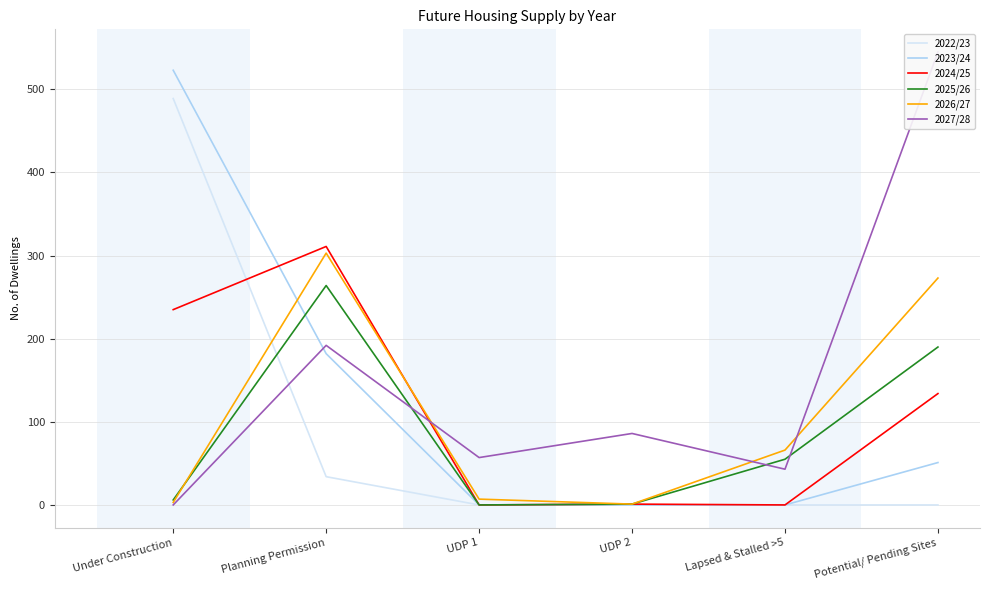

How many data points in 2027/28 are above 86?

2